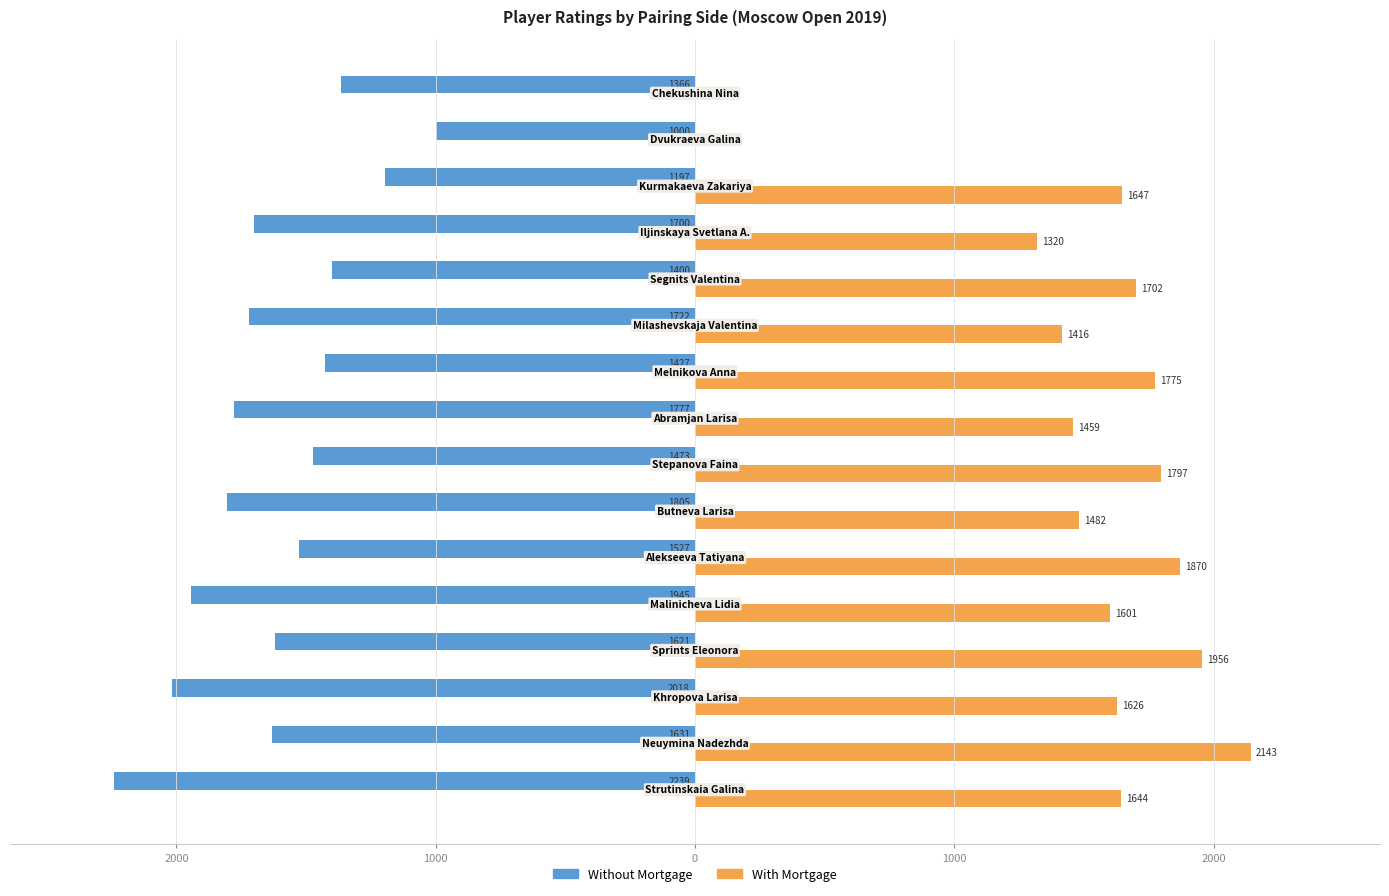

What are all the series names shown in the legend?

Without Mortgage, With Mortgage